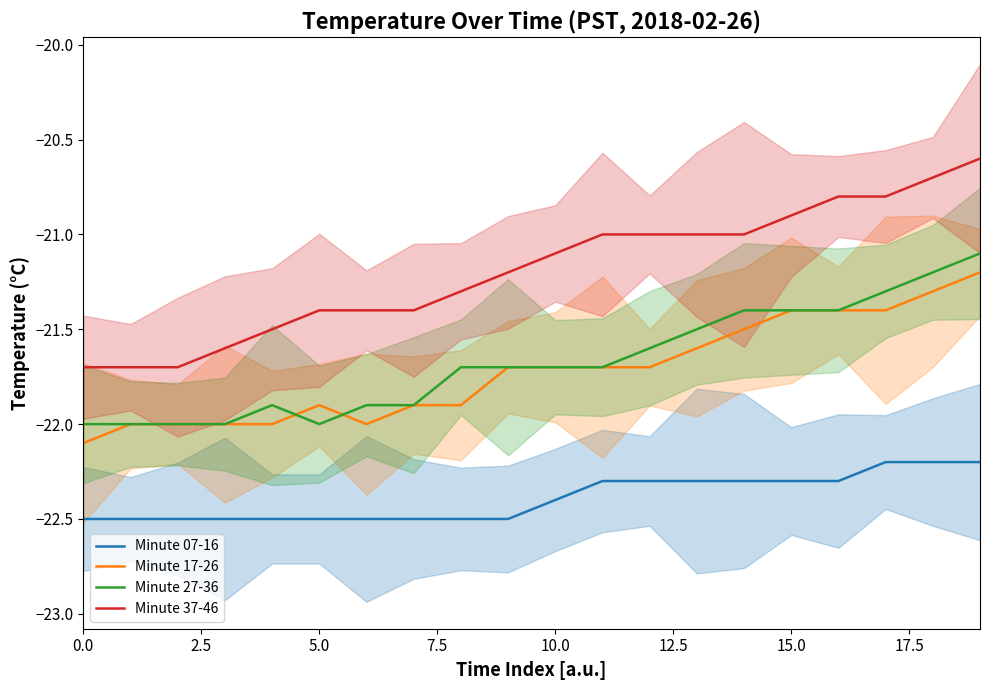

Read the Minute 37-46 value at 12.

-21.0